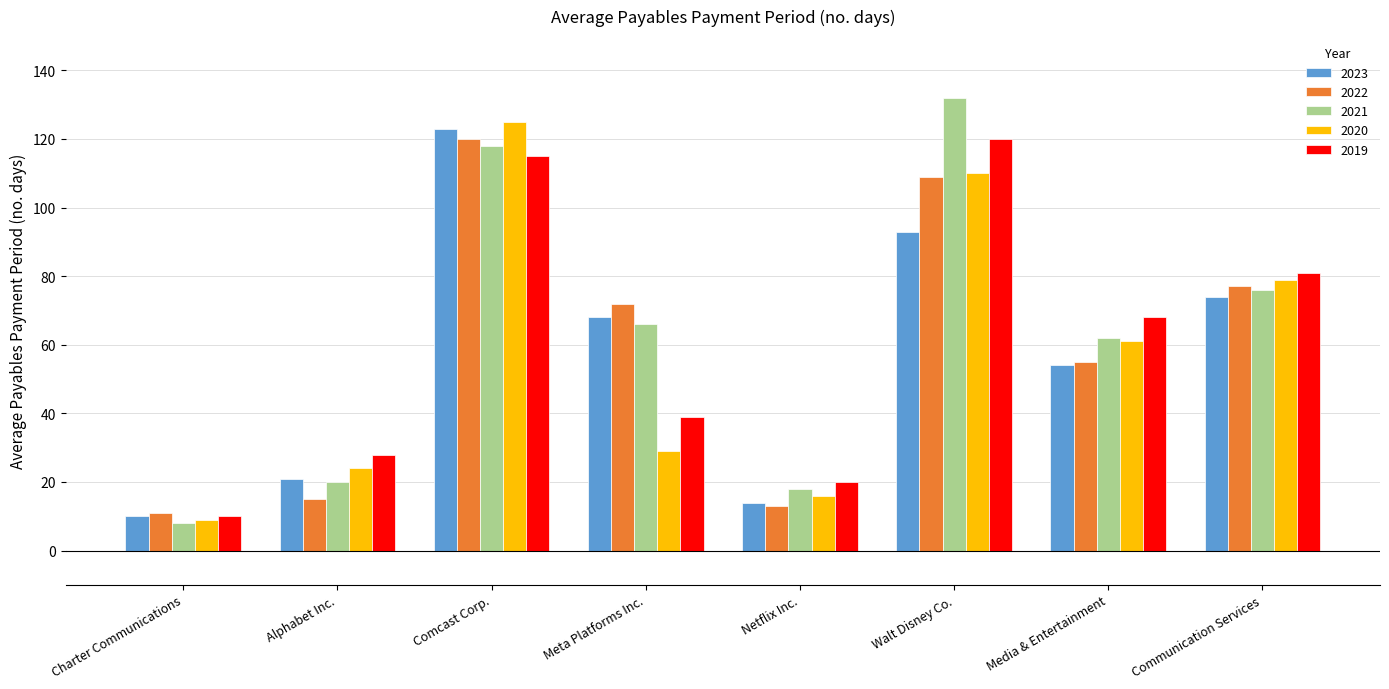

Is it true that 2022 equals 109 at Walt Disney Co.?

True